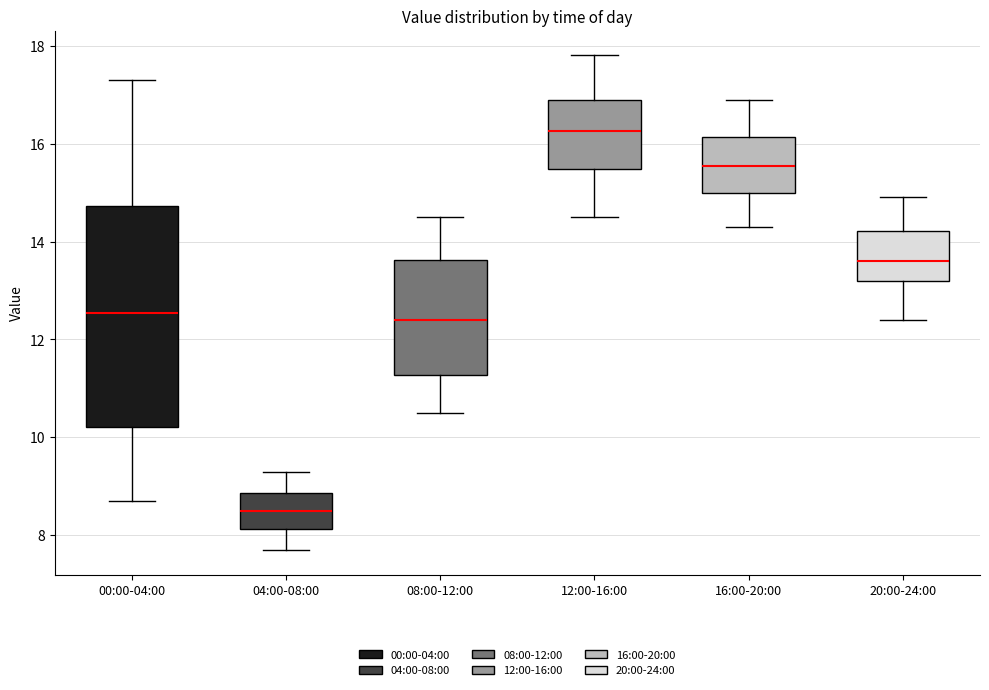

Which box's median line is the lowest?

04:00-08:00